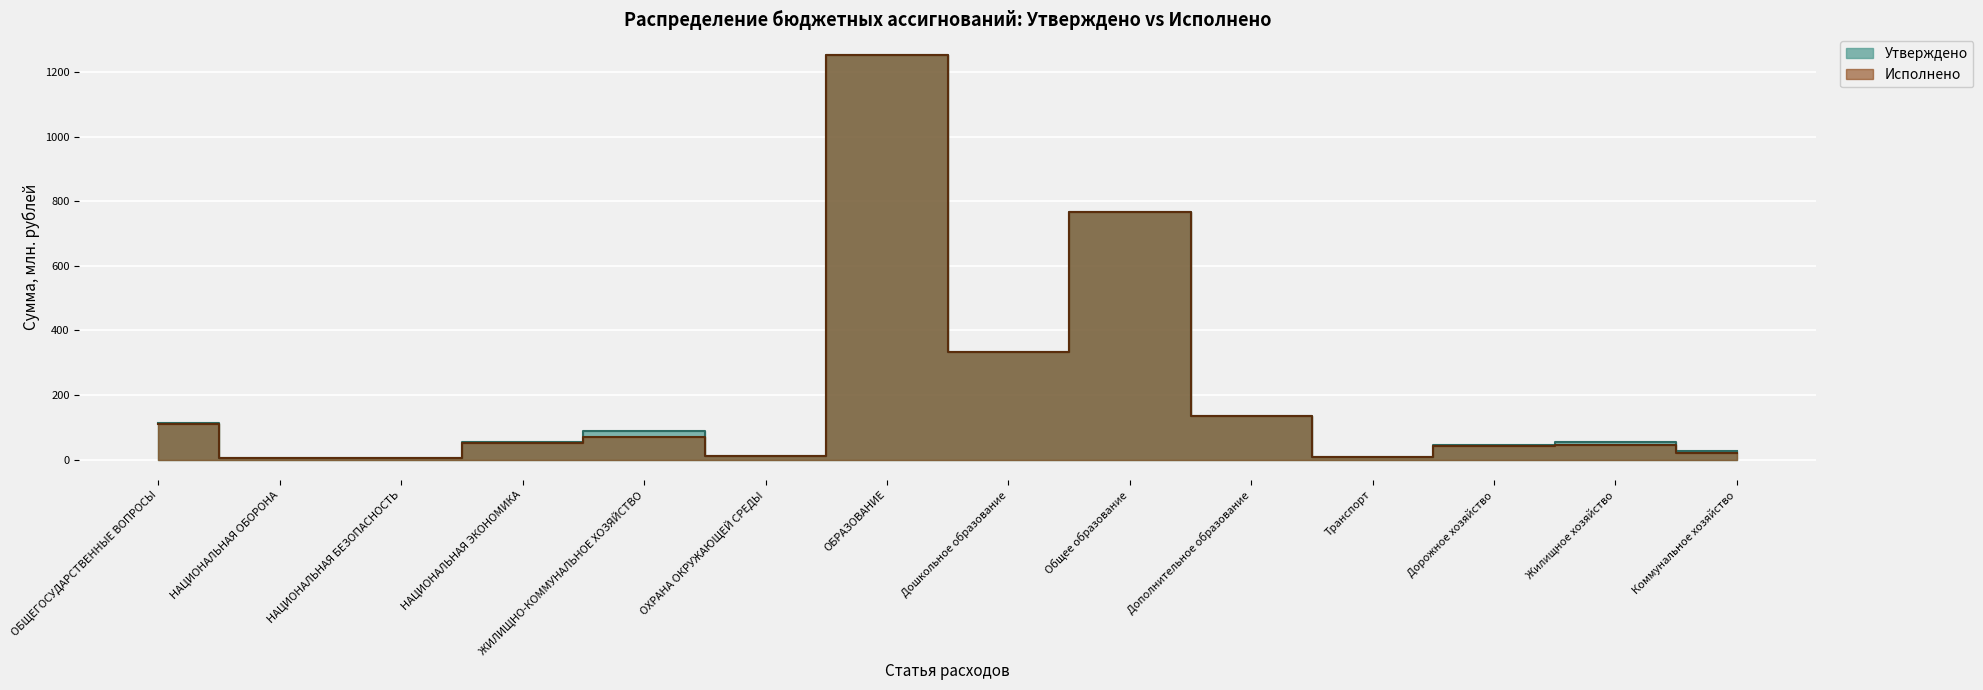

The Исполнено series shows 20.3 at Коммунальное хозяйство. True or false?

True